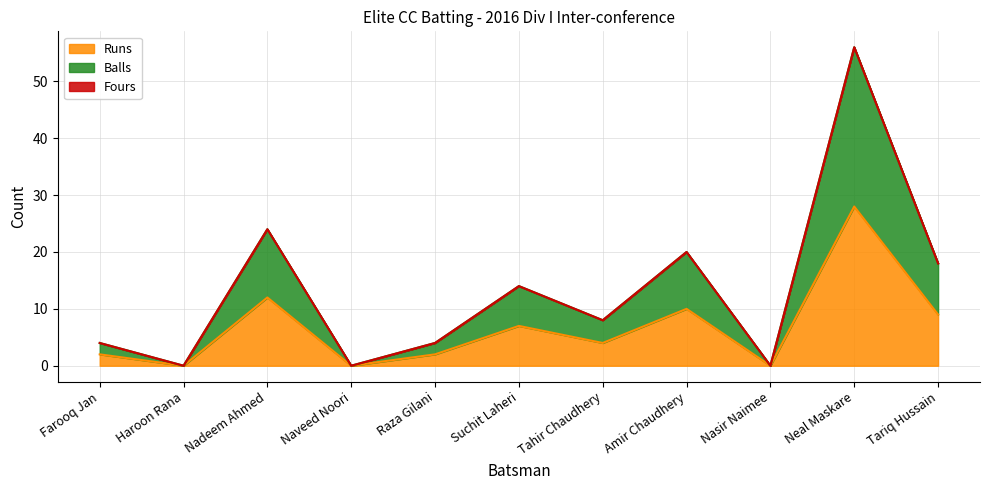

How many lines are shown in the chart?

3